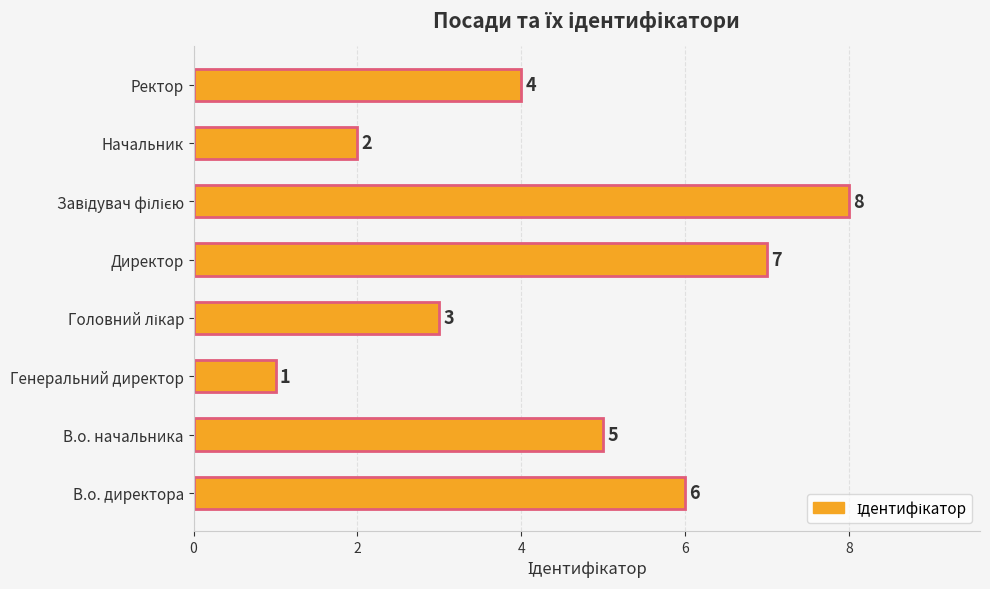

What is the difference between the second highest and minimum values?

6